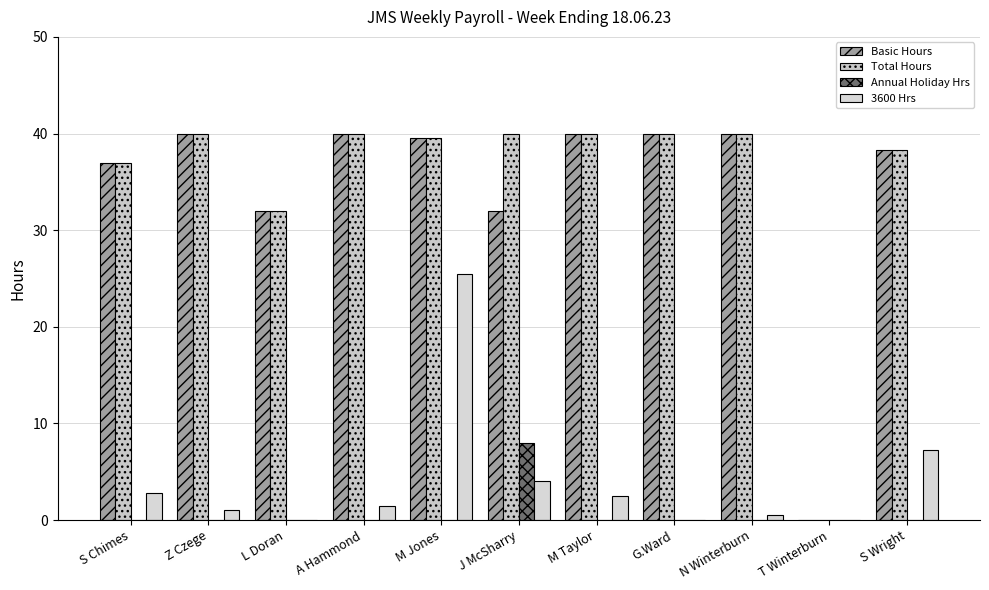

How many distinct data groups are displayed?

4